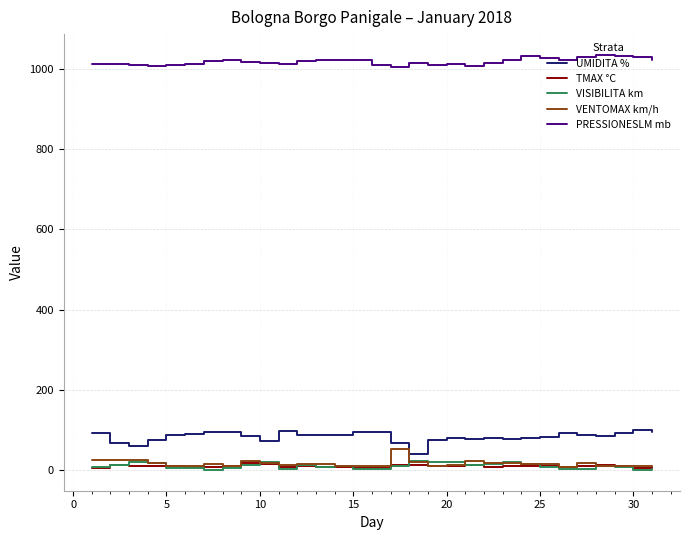

True or false: TMAX °C and PRESSIONESLM mb intersect in this chart.

False